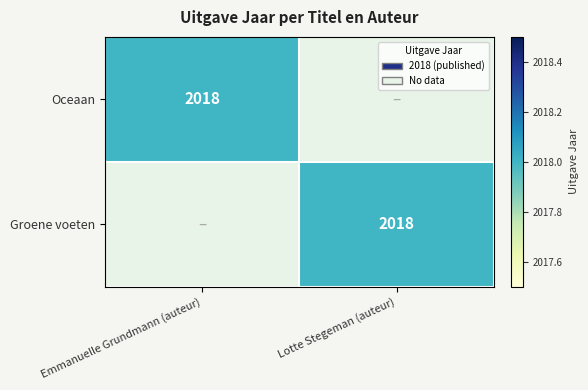

True or false: Groene voeten has a value of 3084 at Lotte Stegeman (auteur).

False